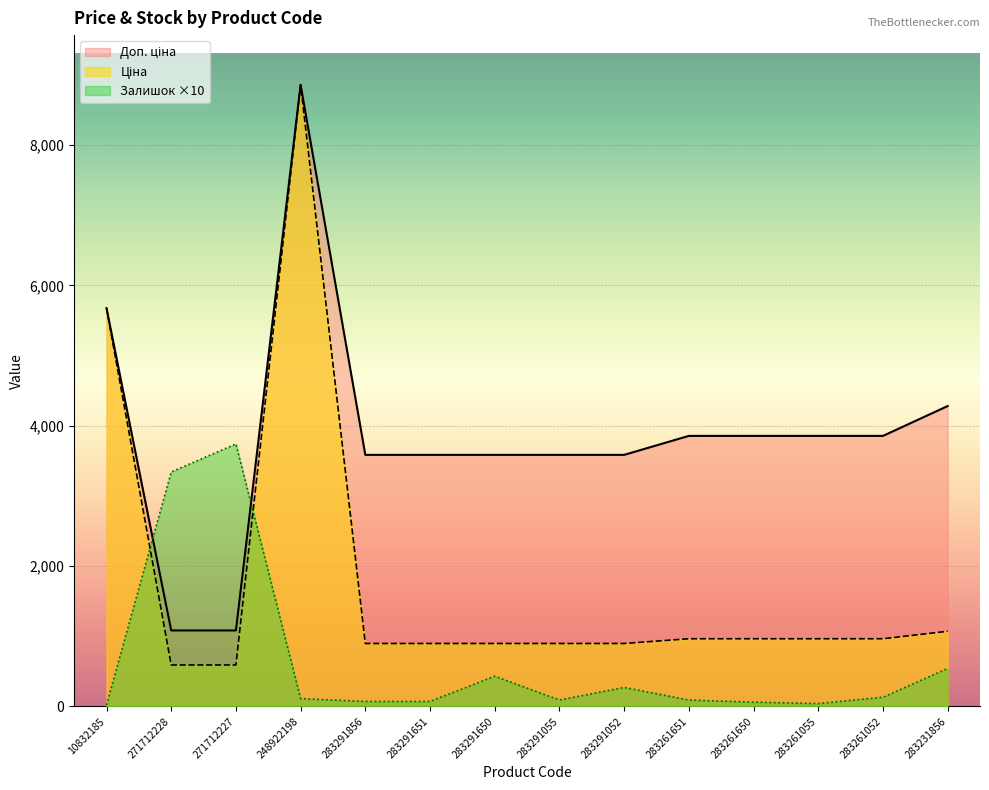

What is the average value of the Доп. ціна series?

3879.1